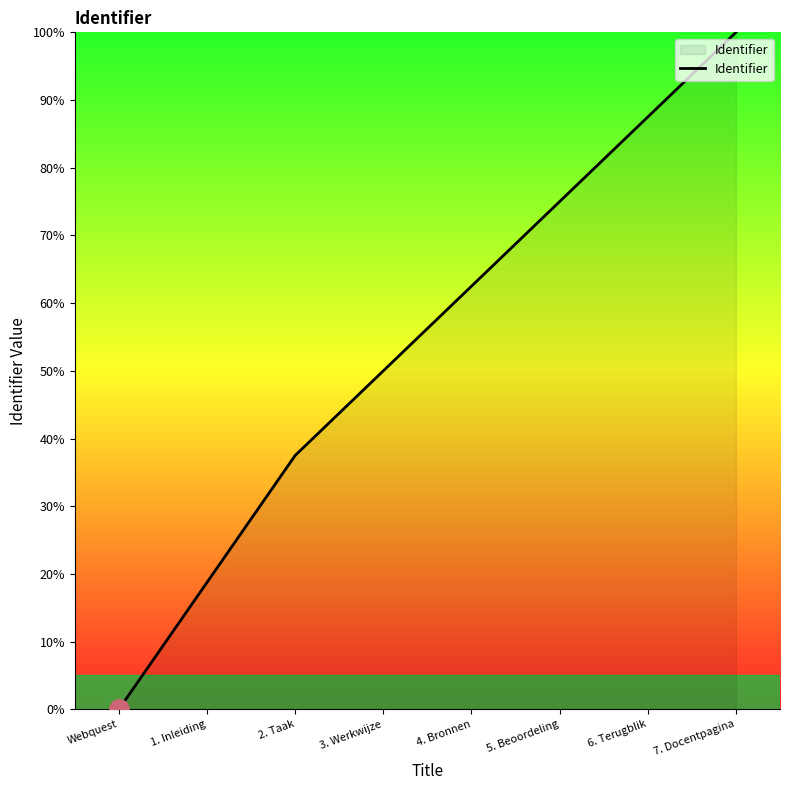

What is the sum of the values at Webquest and 6. Terugblik?

87.5